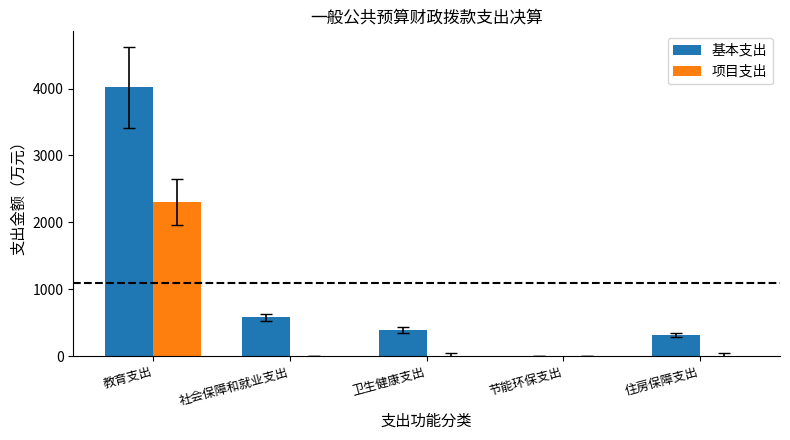

What is the total value across all series at 卫生健康支出?

393.3